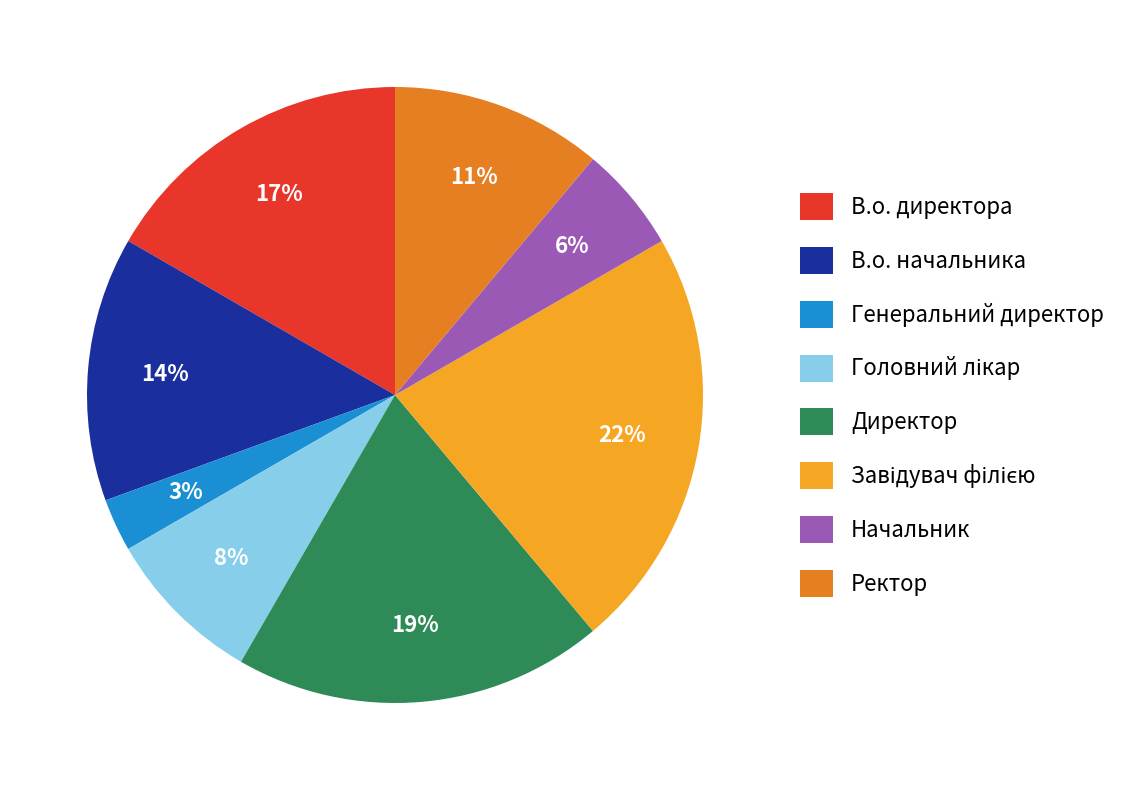

True or false: Ректор accounts for 5% of the total.

False